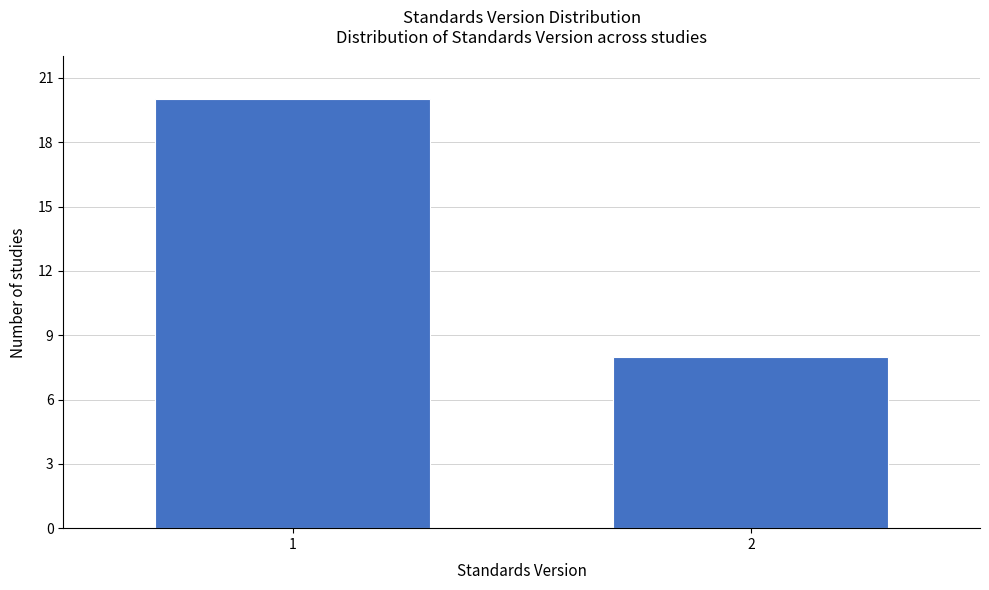

Reading right to left, extract all data points from this chart.

8	20